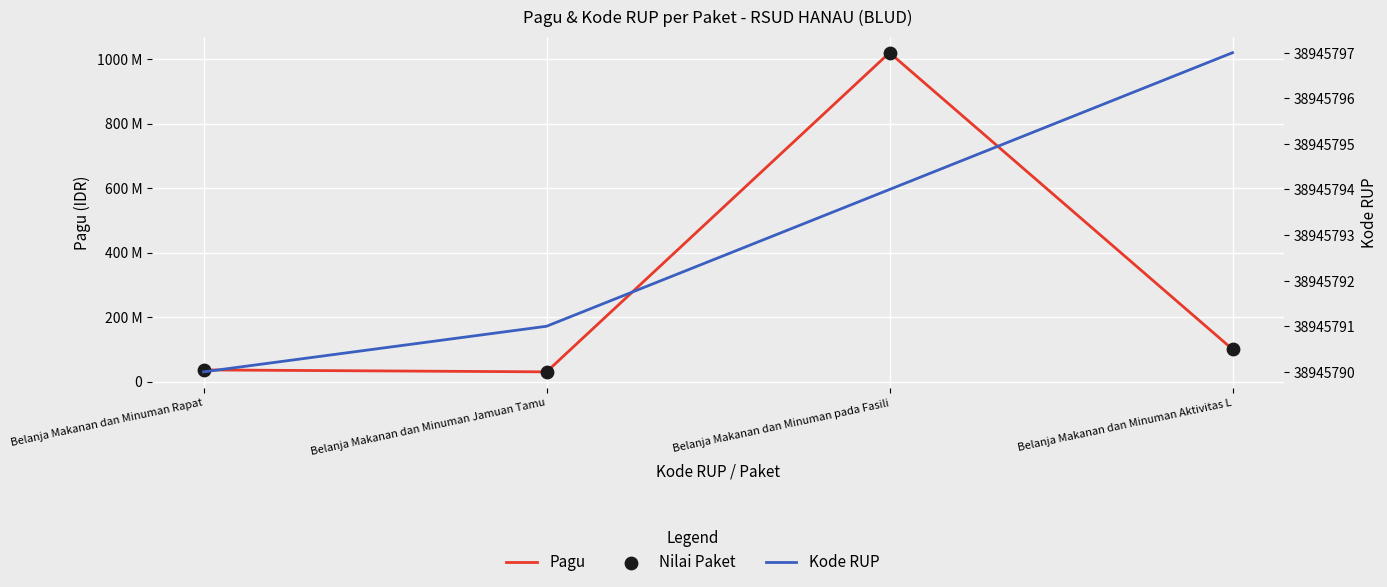

Which series contains the lowest Y value?

Pagu